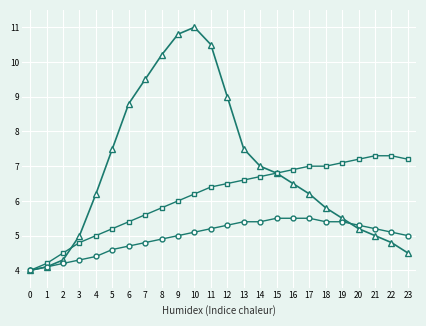

Does the chart have visible grid lines?

Yes